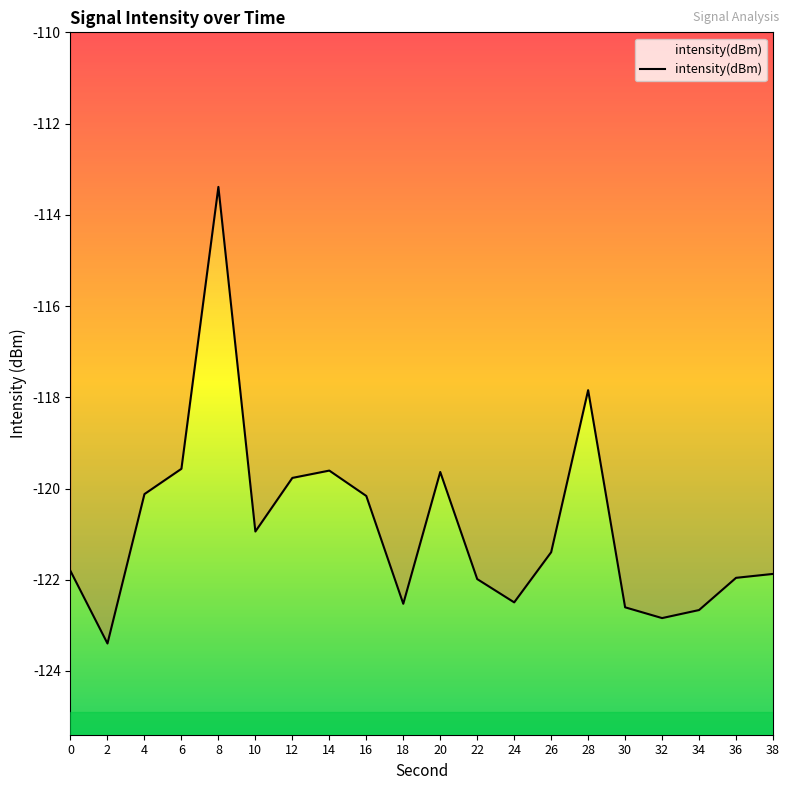

True or false: the data shows -119.6 at 20.

True